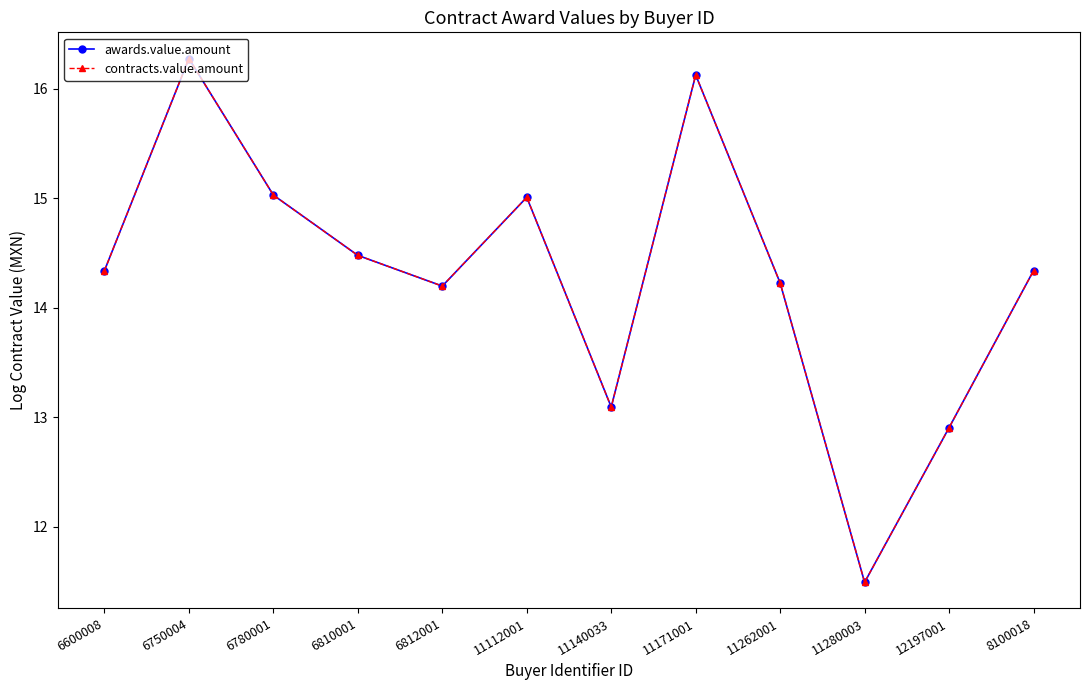

What is the total value across all series at 6780001?

30.1